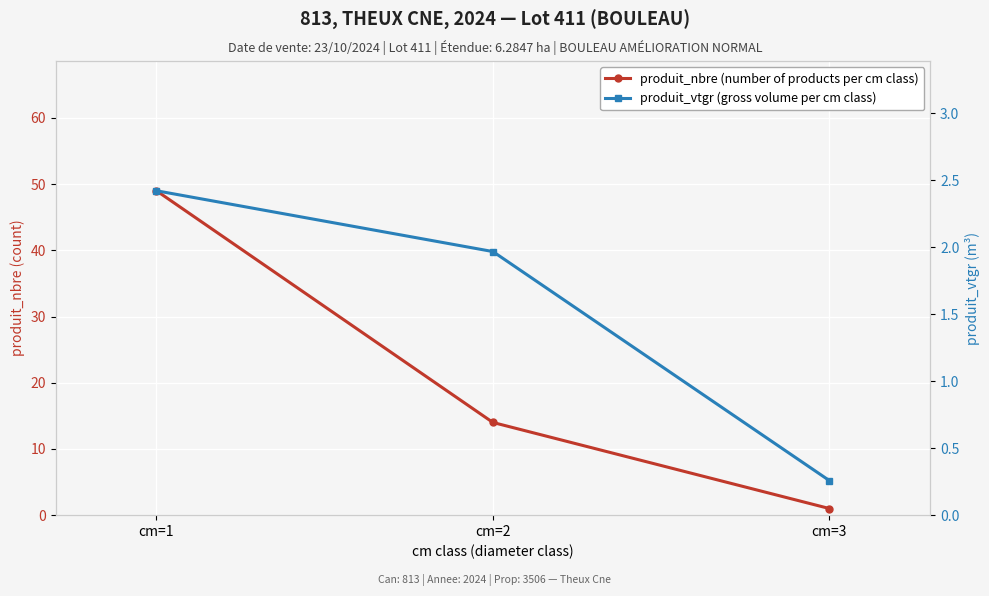

At cm=2, list the series in order from largest to smallest.

produit_nbre (number of products per cm class), produit_vtgr (gross volume per cm class)